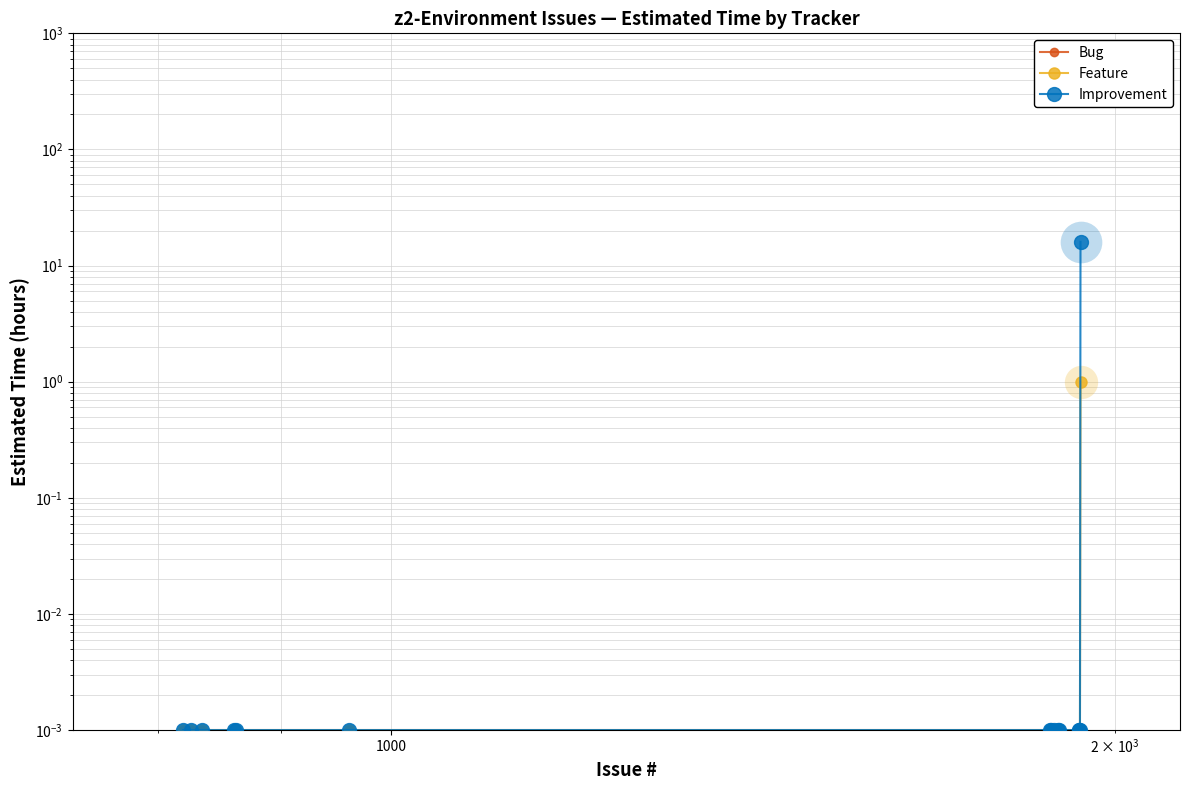

Which series has the widest spread of values?

Improvement